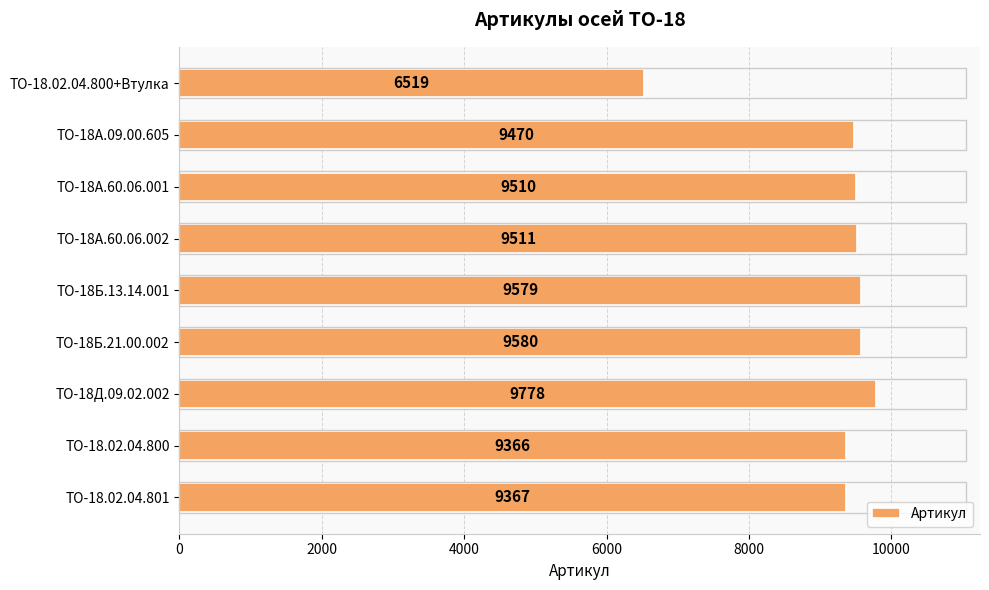

Approximately how many times larger is the value at ТО-18.02.04.800+Втулка compared to ТО-18.02.04.800?

0.7